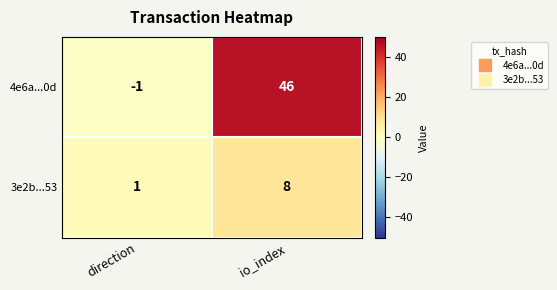

Rank the series at direction from highest to lowest value.

3e2b...53, 4e6a...0d